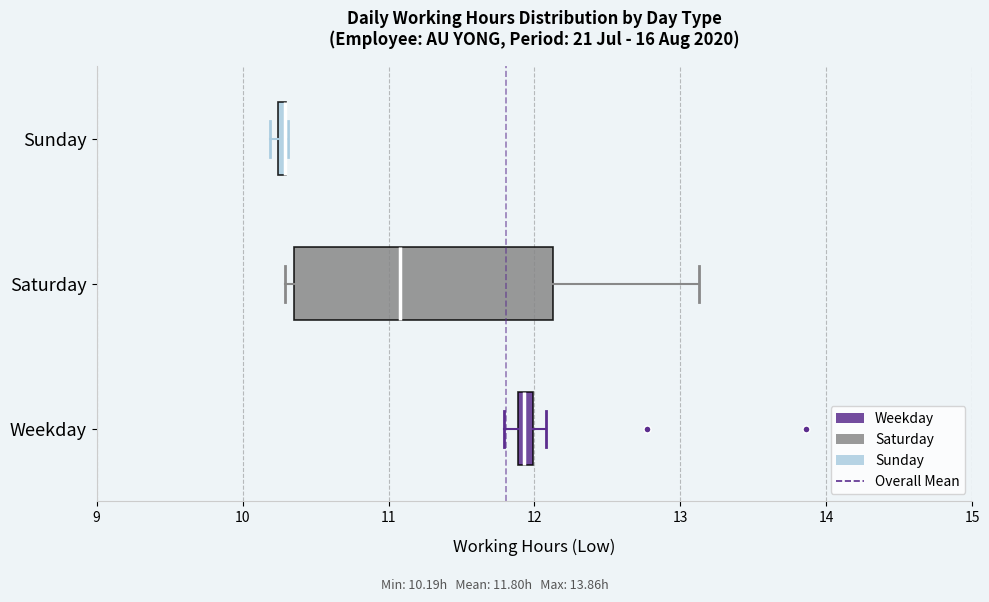

Which box is the widest, from its left edge to its right edge?

Saturday